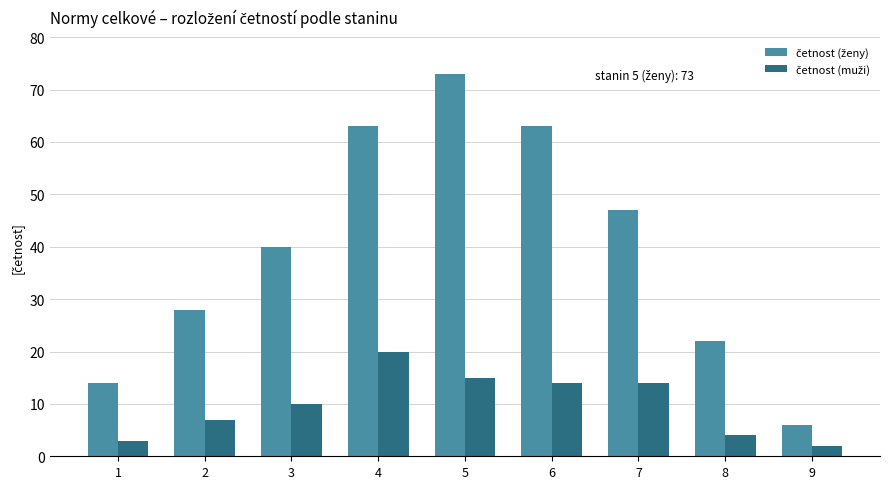

What is the greatest value displayed?

73